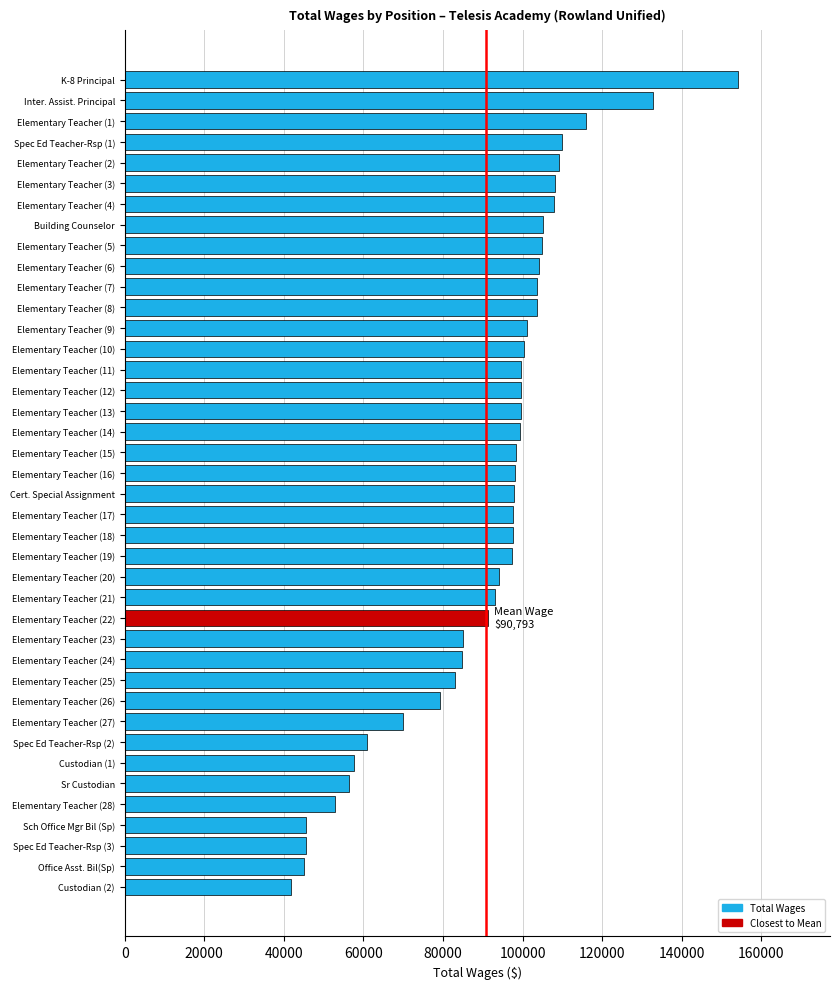

Approximately how many times larger is the value at Sch Office Mgr Bil (Sp) compared to Elementary Teacher (3)?

0.4